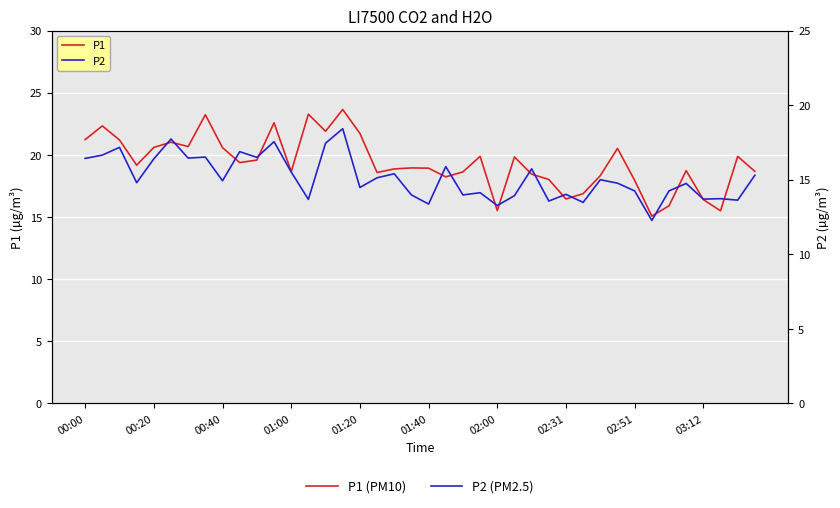

Which series has the largest total across all categories?

P1